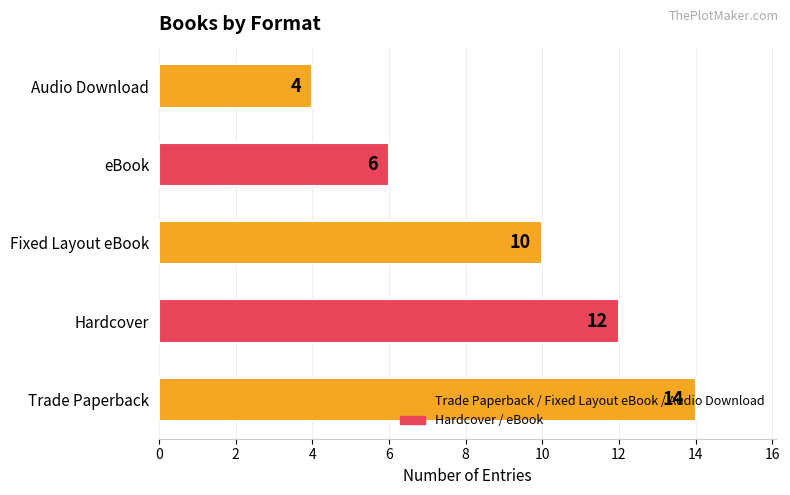

How many values are between 6 and 12?

3